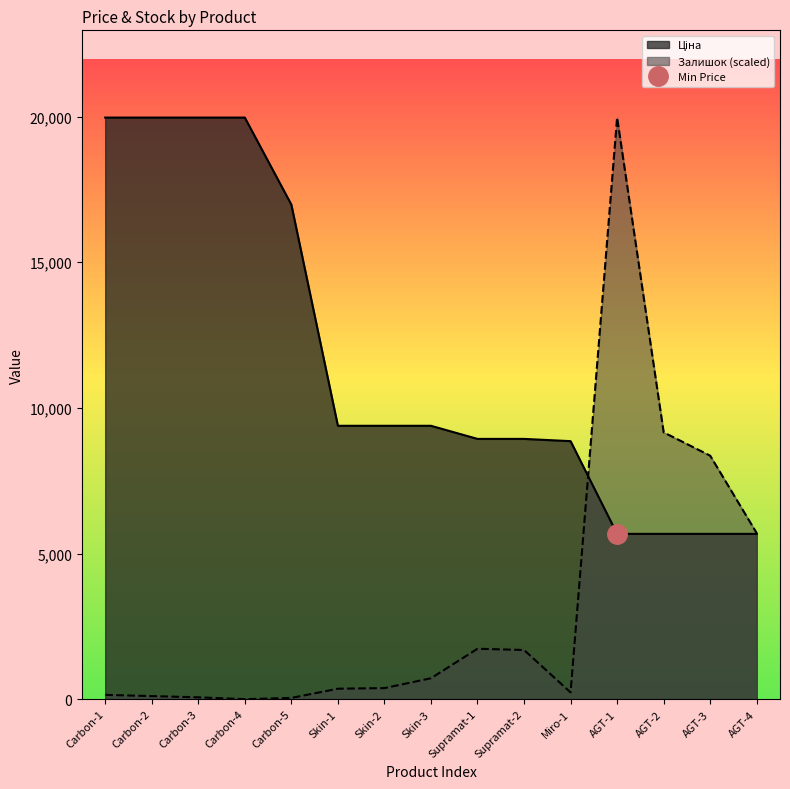

Reading left to right, what are all the values shown in this chart?

Ціна: 19964.2	19964.2	19964.2	19964.2	16976.3	9384.0	9384.0	9384.0	8934.1	8934.1	8856.7	5673.8	5673.8	5673.8	5673.8
Залишок: 147.7	105.5	63.3	0.0	42.2	358.8	379.9	717.5	1730.5	1688.3	232.1	19964.2	9159.0	8357.1	5698.0